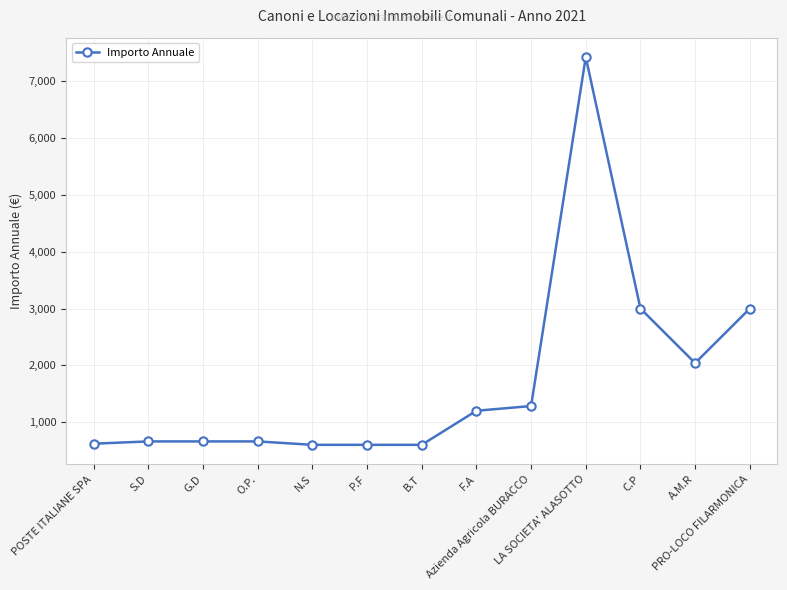

Does the chart have visible grid lines?

Yes